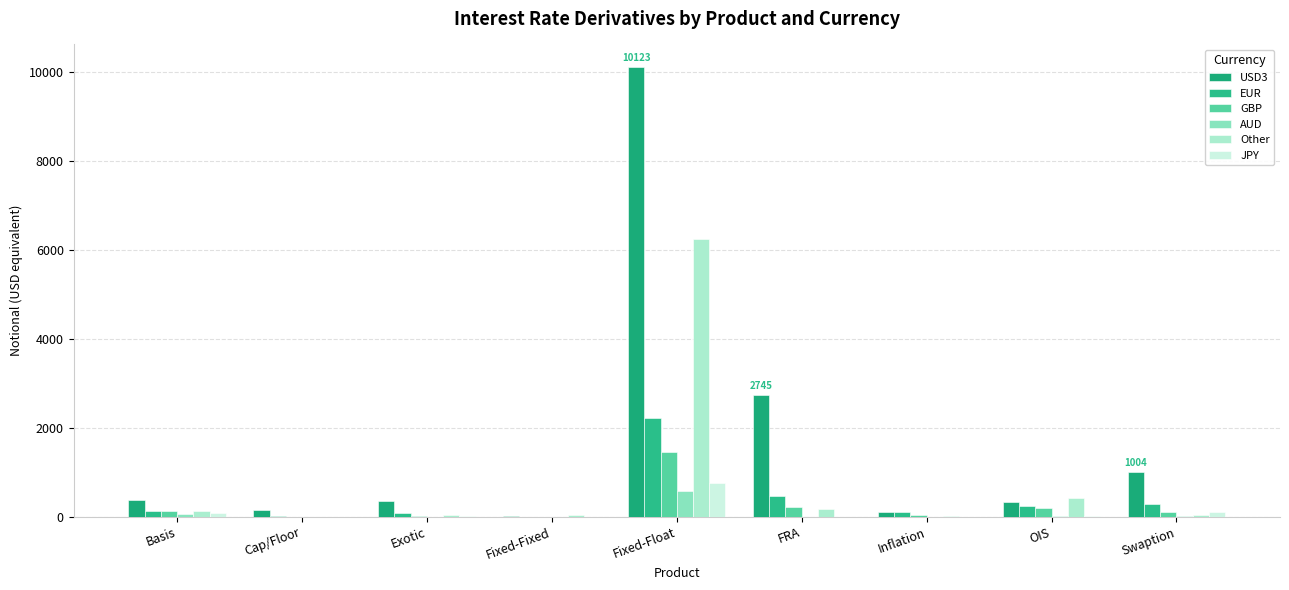

What is the sum of the Other values at Swaption and Fixed-Float?

6289